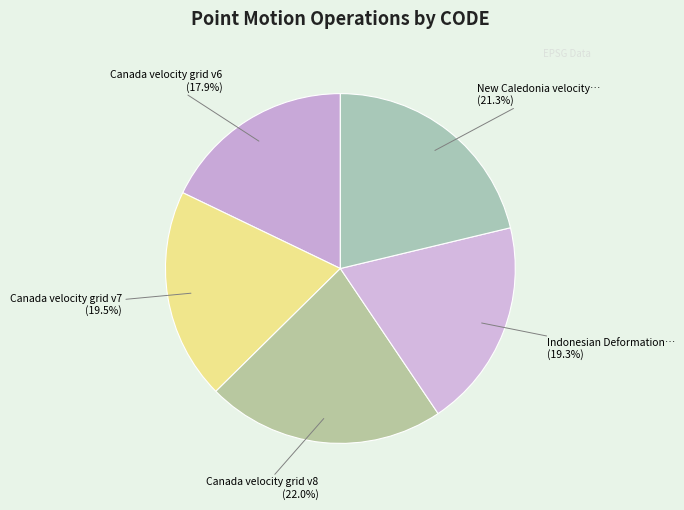

Which slice is the smallest?

Canada velocity grid v6